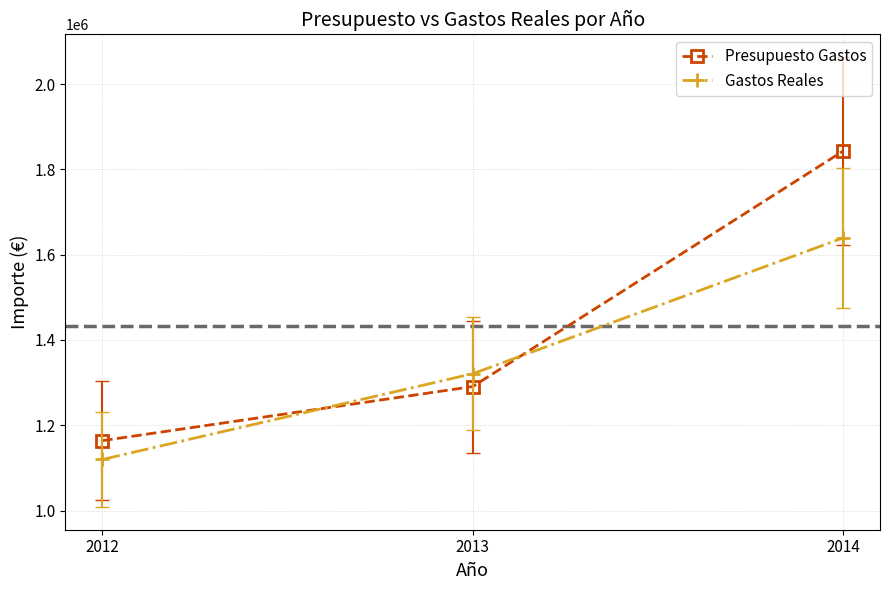

What is the sum of the Gastos Reales values at 2012 and 2013?

2440606.6